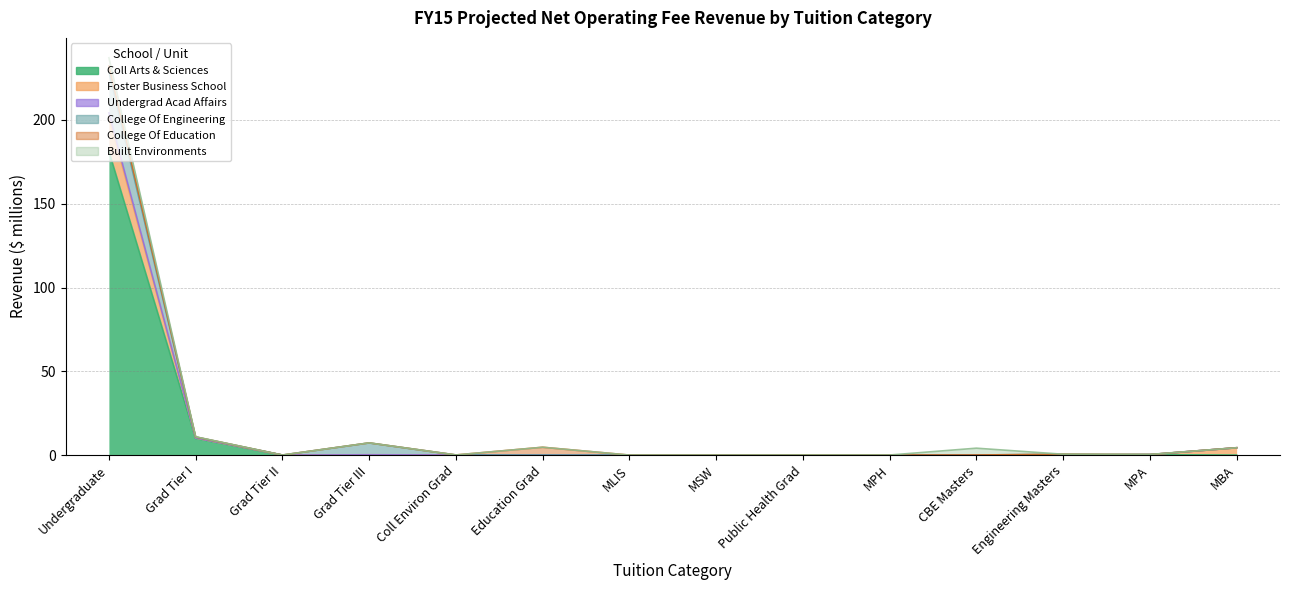

At how many categories does at least one series exceed 160?

1